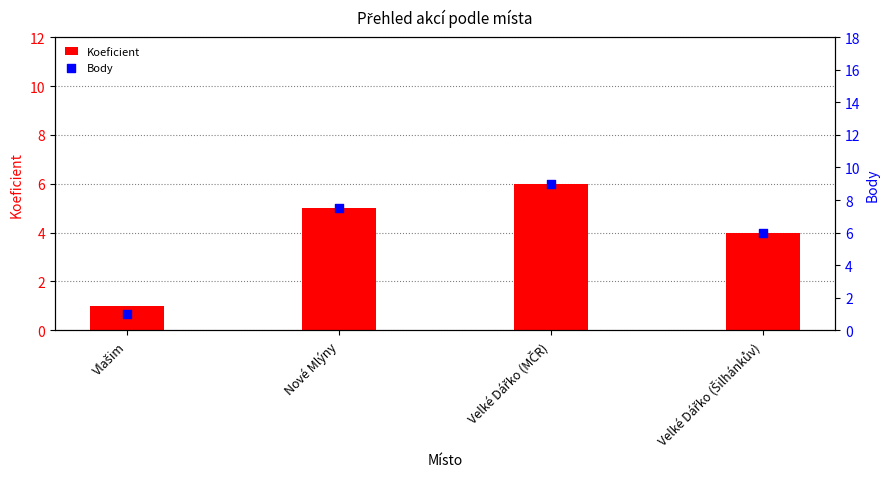

What is the total value across all series at Vlašim?

2.0